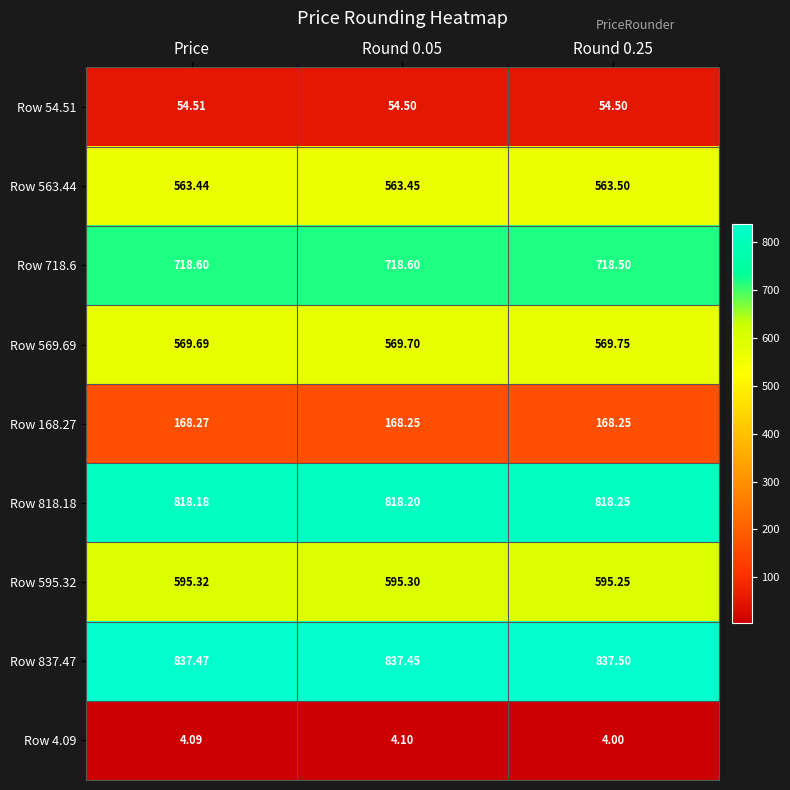

Rank the series at Round 0.05 from lowest to highest value.

Row 4.09, Row 54.51, Row 168.27, Row 563.44, Row 569.69, Row 595.32, Row 718.6, Row 818.18, Row 837.47